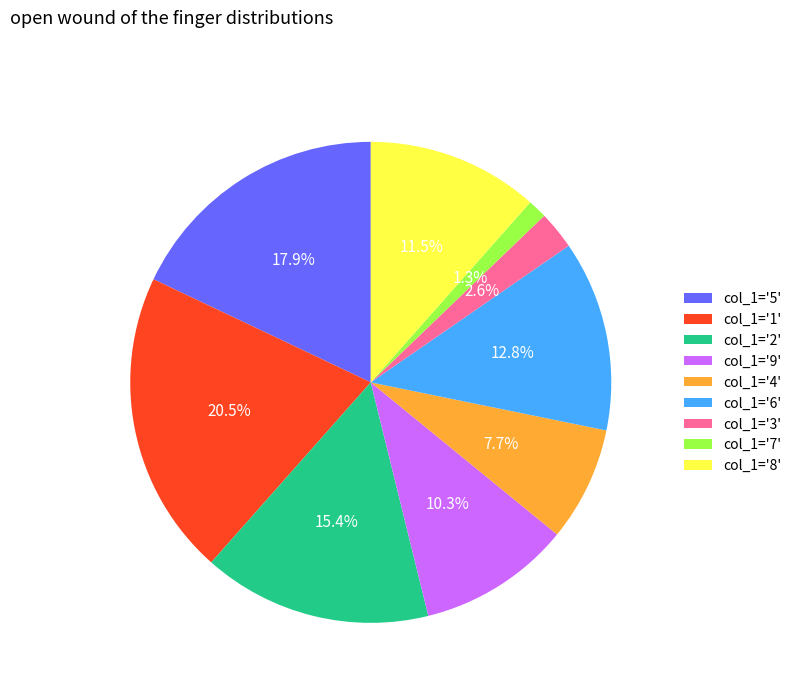

Which category has the smallest portion of the pie?

col_1='7'